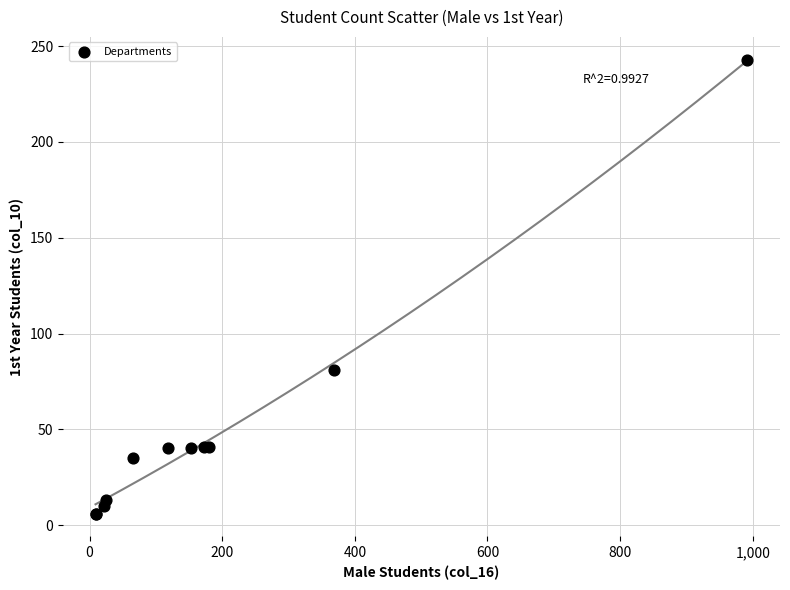

What Y value in the scatter plot is closest to 124?

81